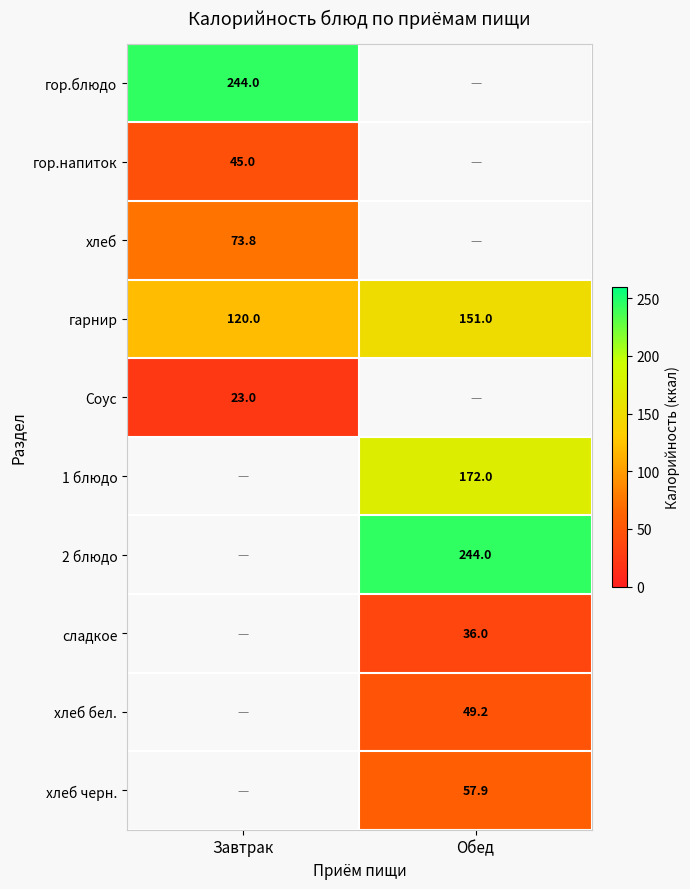

True or false: сладкое has a value of 59.3 at Обед.

False